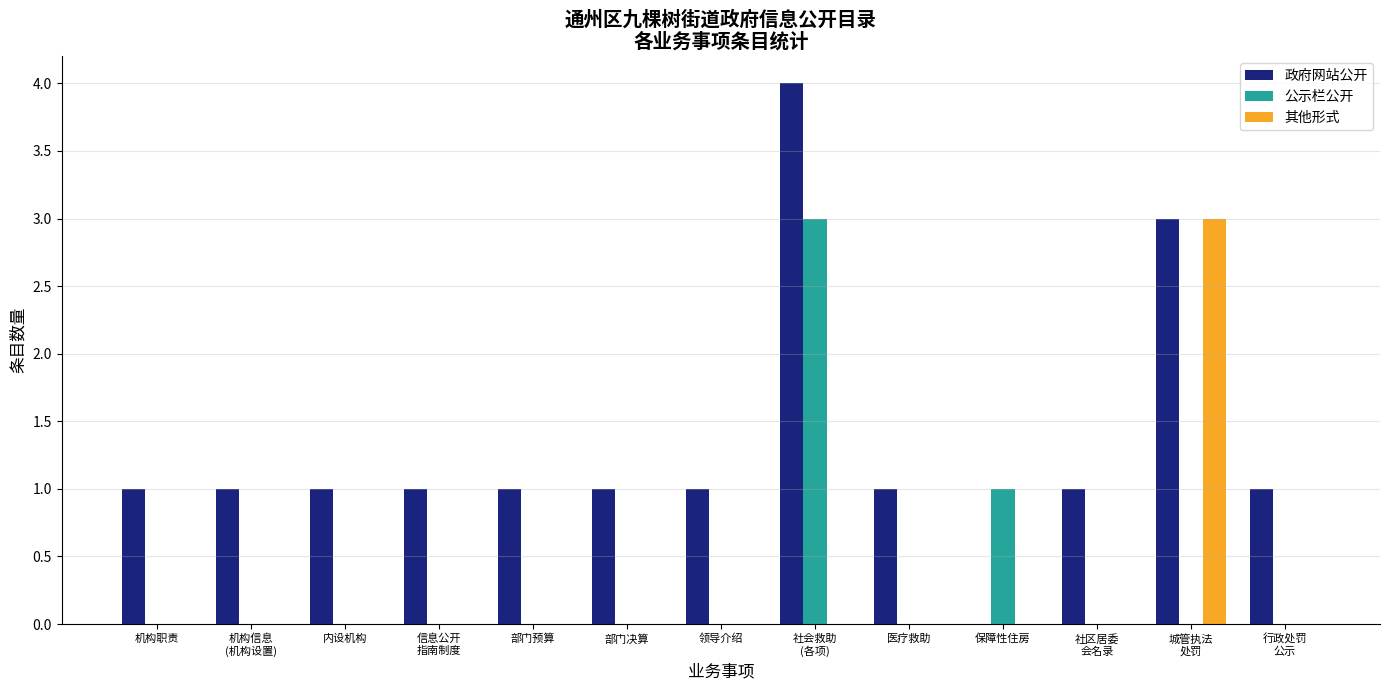

How many data points does each series have?

13